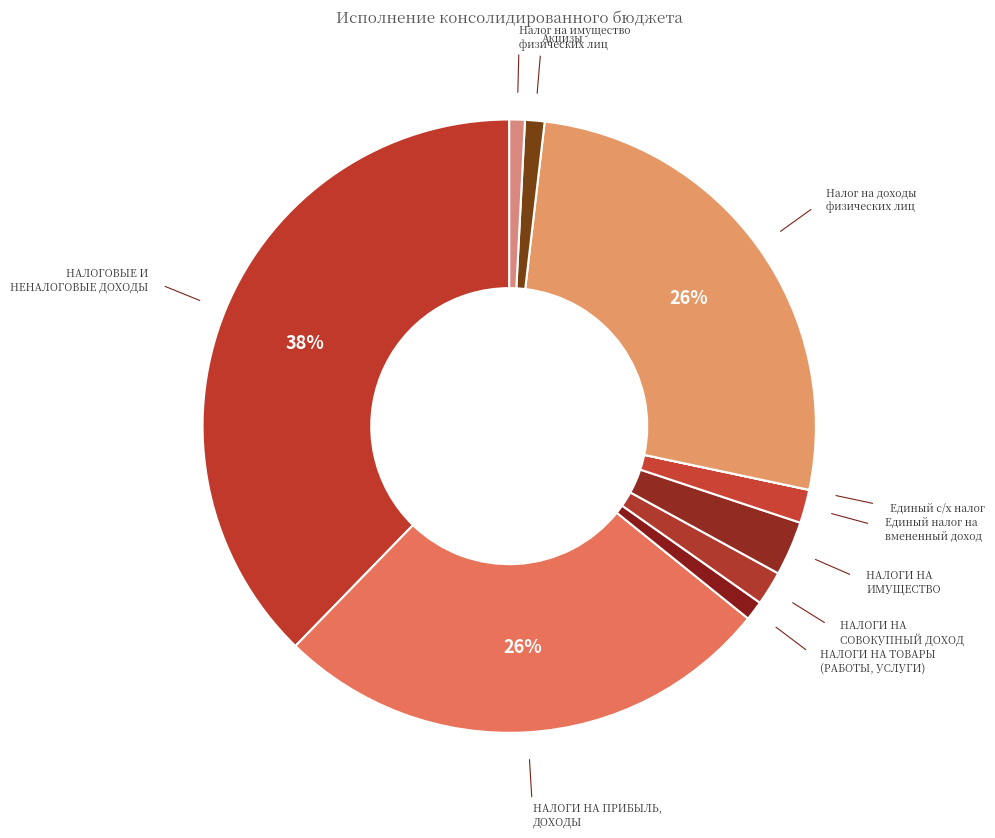

Which category has the biggest portion of the pie?

НАЛОГОВЫЕ И НЕНАЛОГОВЫЕ ДОХОДЫ